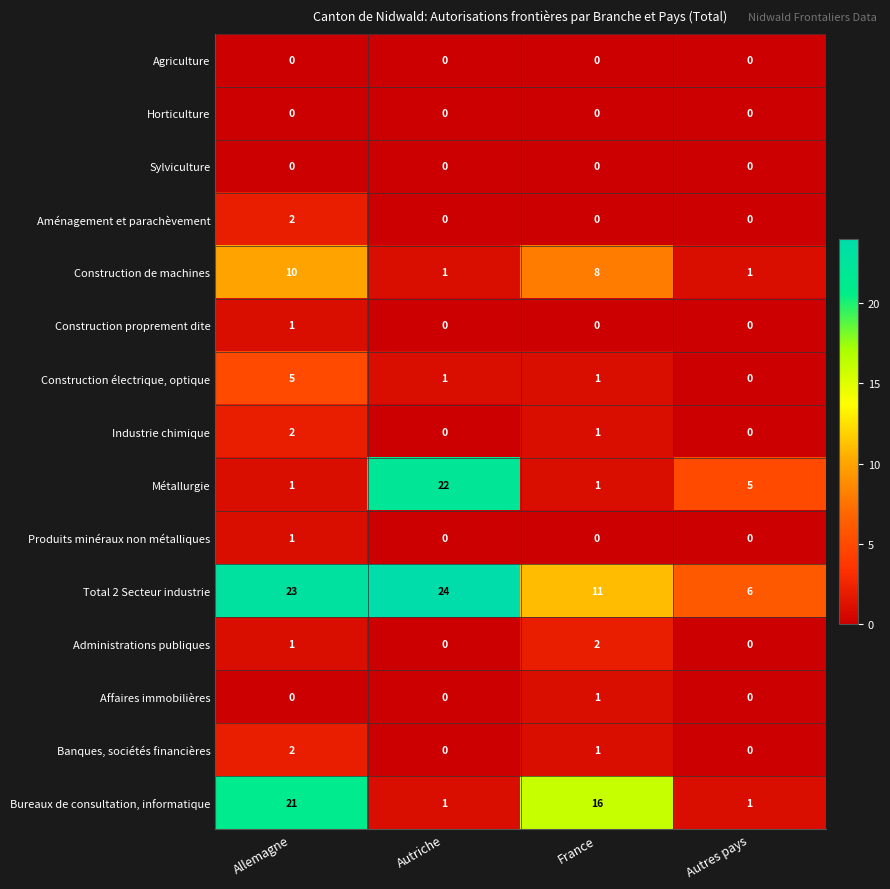

The Total 2 Secteur industrie series shows 6 at Autres pays. True or false?

True